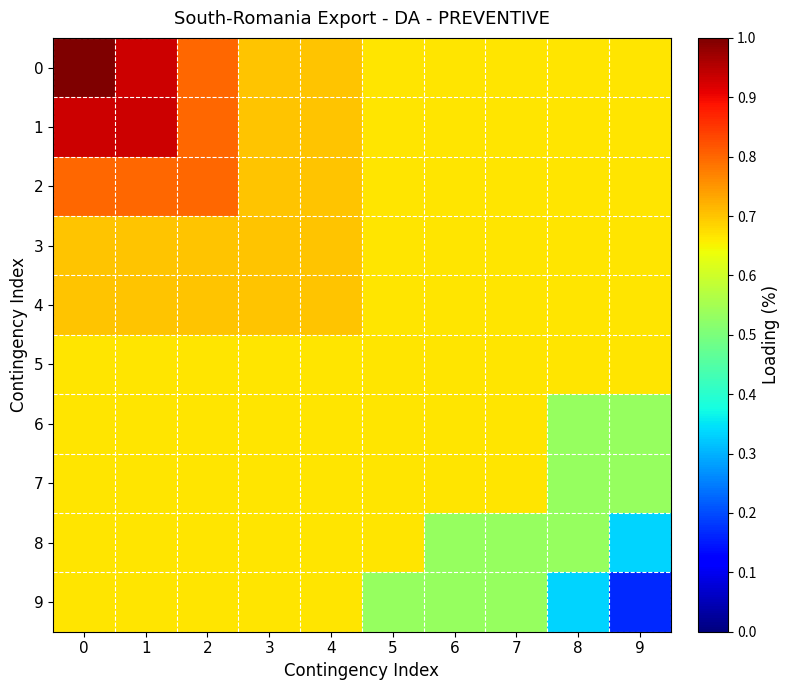

Reading left to right, list all the values displayed in this chart.

0: 0=1.0	1=0.9	2=0.8	3=0.7	4=0.7	5=0.7	6=0.7	7=0.7	8=0.7	9=0.7
1: 0=0.9	1=0.9	2=0.8	3=0.7	4=0.7	5=0.7	6=0.7	7=0.7	8=0.7	9=0.7
2: 0=0.8	1=0.8	2=0.8	3=0.7	4=0.7	5=0.7	6=0.7	7=0.7	8=0.7	9=0.7
3: 0=0.7	1=0.7	2=0.7	3=0.7	4=0.7	5=0.7	6=0.7	7=0.7	8=0.7	9=0.7
4: 0=0.7	1=0.7	2=0.7	3=0.7	4=0.7	5=0.7	6=0.7	7=0.7	8=0.7	9=0.7
5: 0=0.7	1=0.7	2=0.7	3=0.7	4=0.7	5=0.7	6=0.7	7=0.7	8=0.7	9=0.7
6: 0=0.7	1=0.7	2=0.7	3=0.7	4=0.7	5=0.7	6=0.7	7=0.7	8=0.5	9=0.5
7: 0=0.7	1=0.7	2=0.7	3=0.7	4=0.7	5=0.7	6=0.7	7=0.7	8=0.5	9=0.5
8: 0=0.7	1=0.7	2=0.7	3=0.7	4=0.7	5=0.7	6=0.5	7=0.5	8=0.5	9=0.3
9: 0=0.7	1=0.7	2=0.7	3=0.7	4=0.7	5=0.5	6=0.5	7=0.5	8=0.3	9=0.2